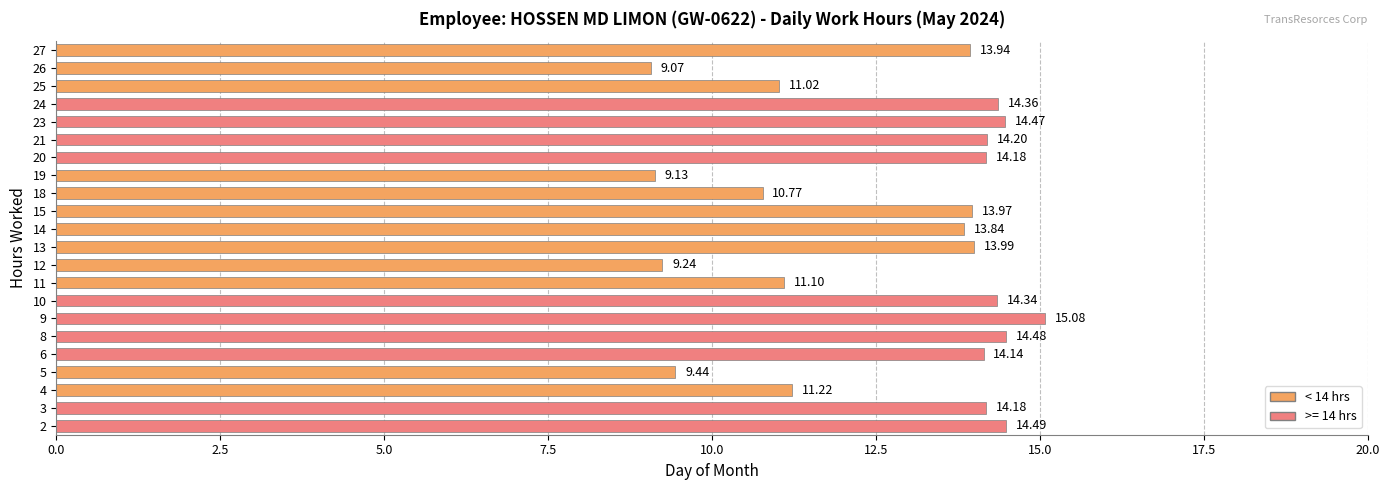

What is the sum of the values at 26 and 23?

23.5